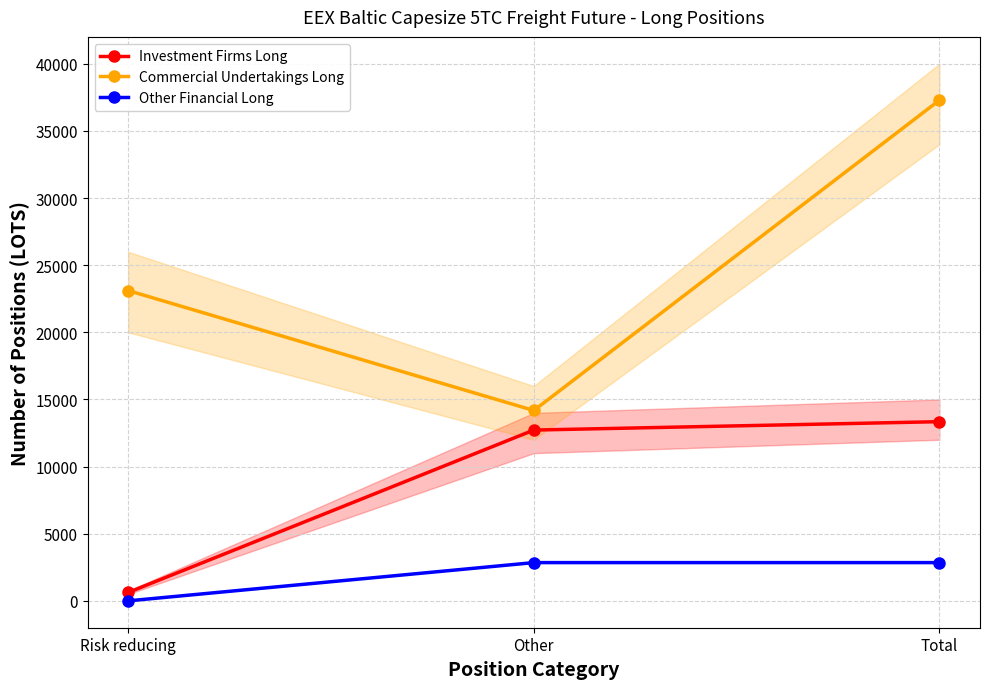

What is the difference between the Other Financial Long values at Risk reducing and Total?

2849.6